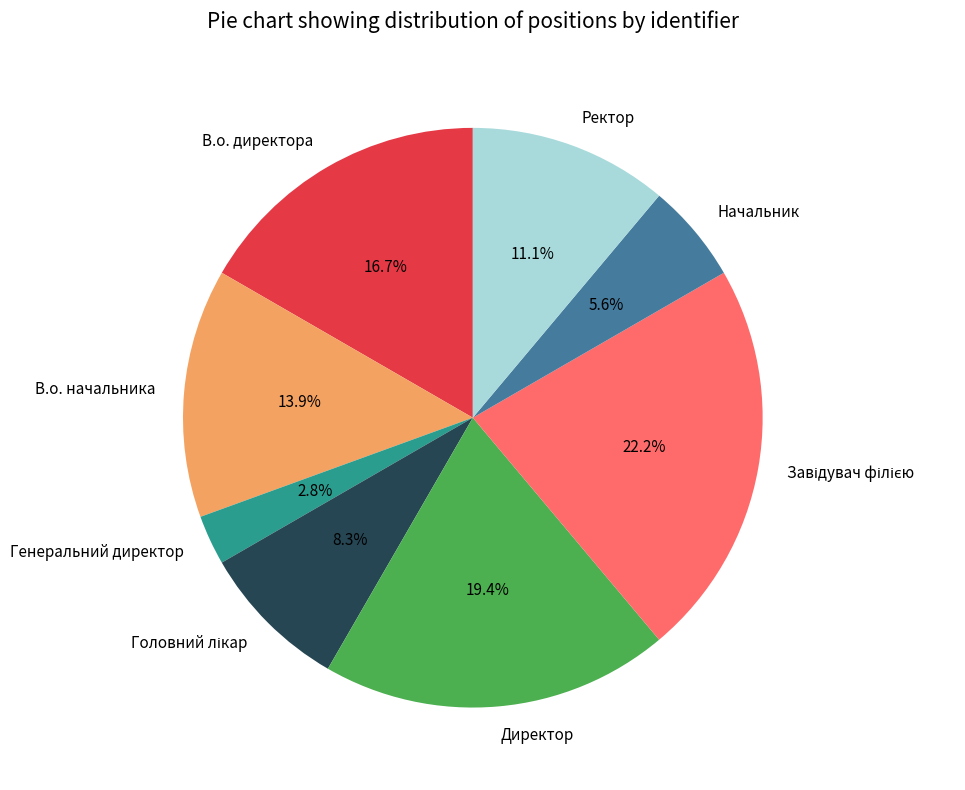

To the nearest percent, what portion does Начальник represent?

6%